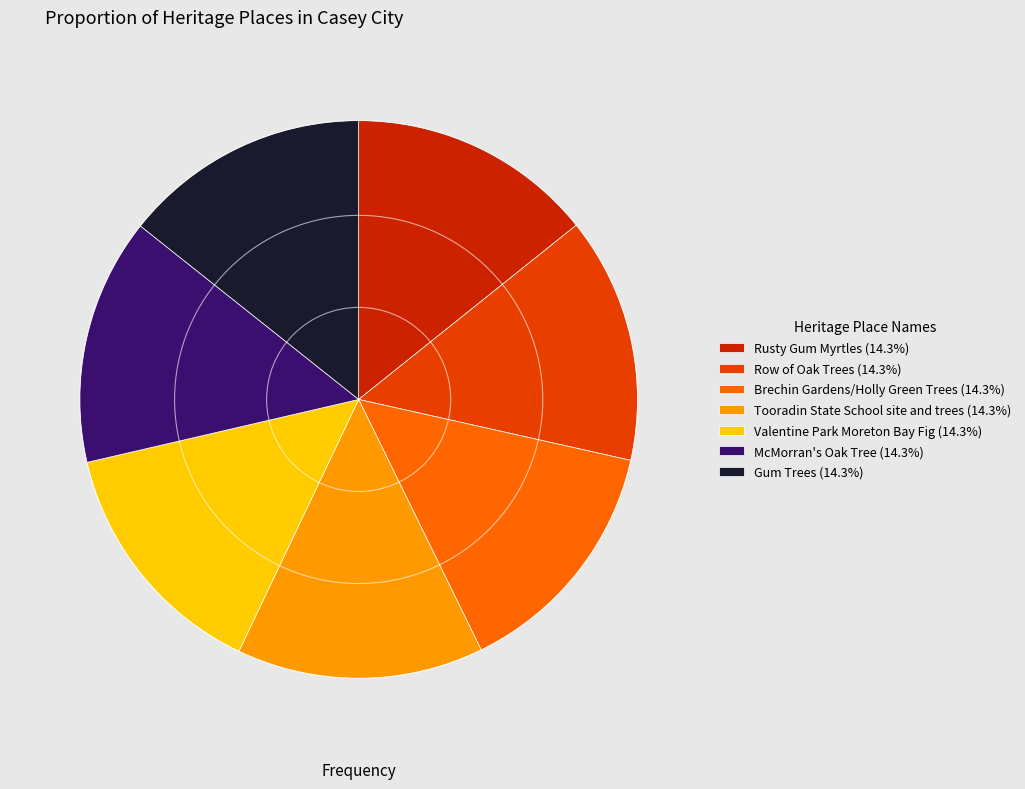

Combined, what portion of the pie is Tooradin State School site and trees and Brechin Gardens/Holly Green Trees?

28.6%